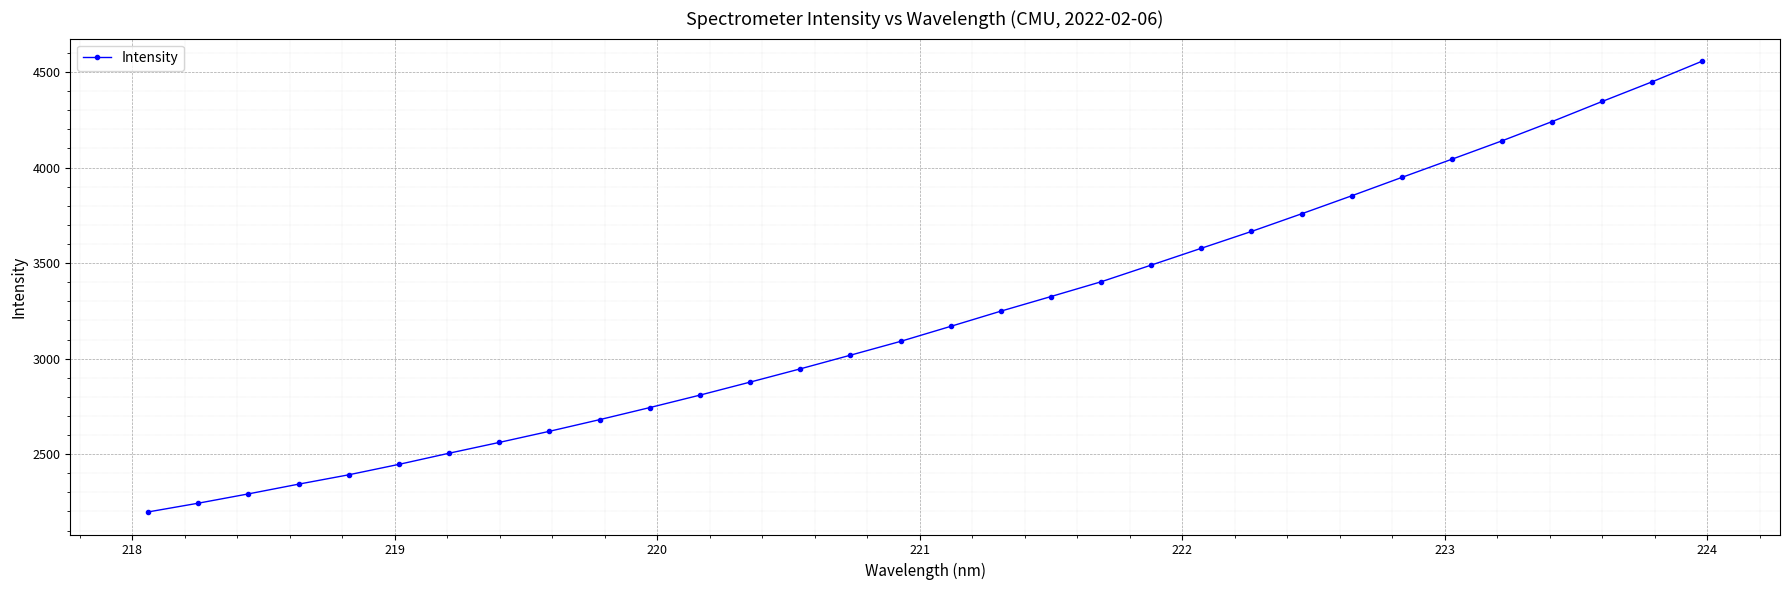

What is the sum of all values?

102977.0